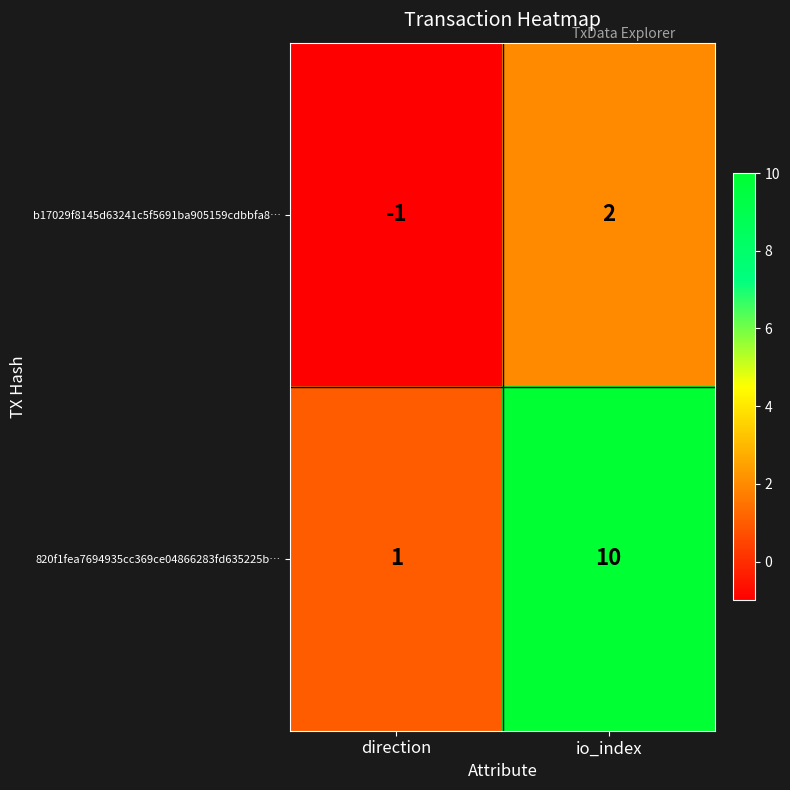

What is the total value across all series at io_index?

12